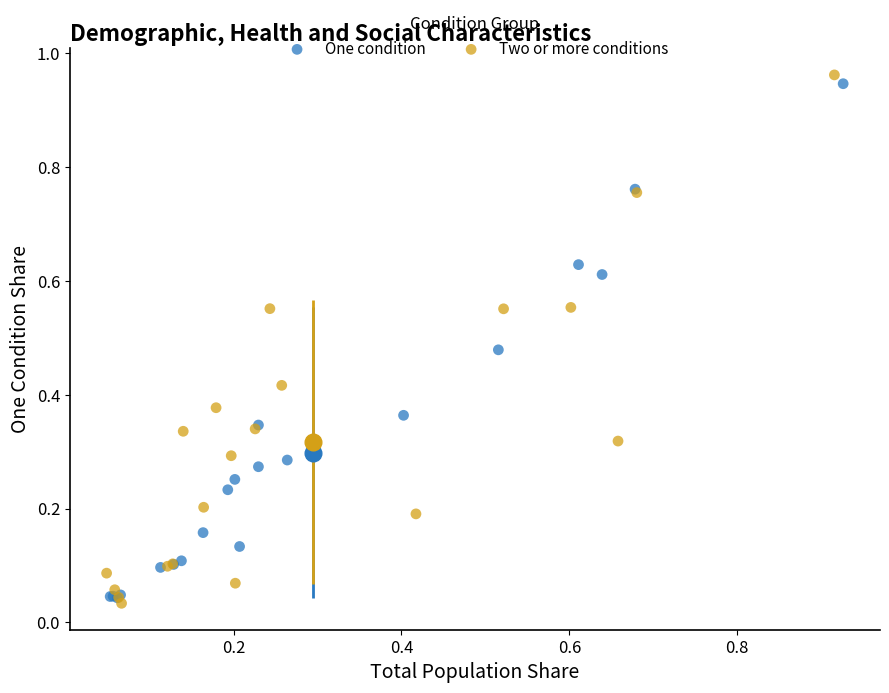

Which series contains the lowest Y value?

Two or more conditions